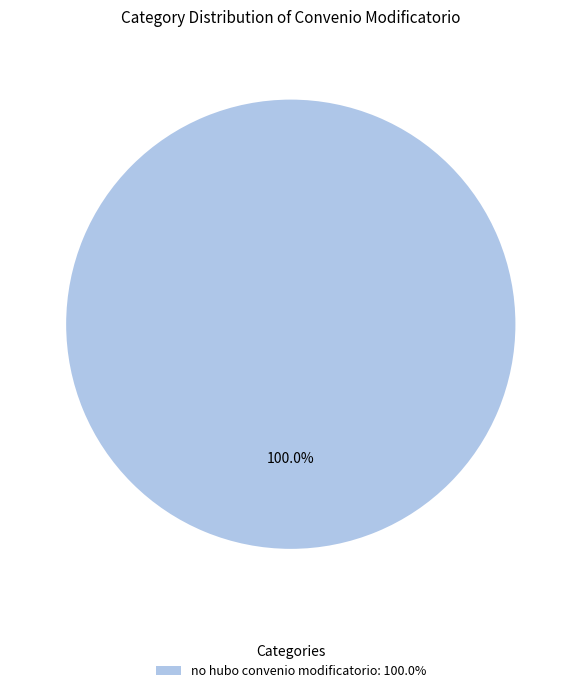

Is there a majority slice in this chart?

Yes